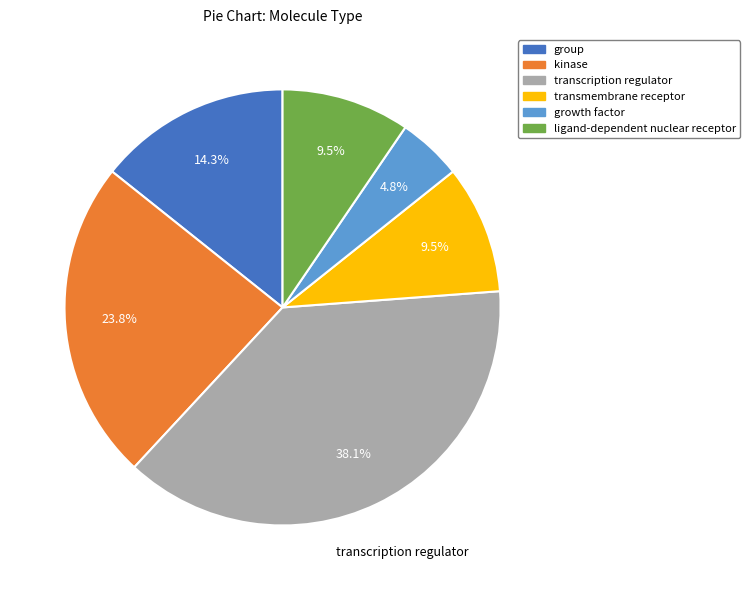

What is the smallest slice in the pie chart?

growth factor